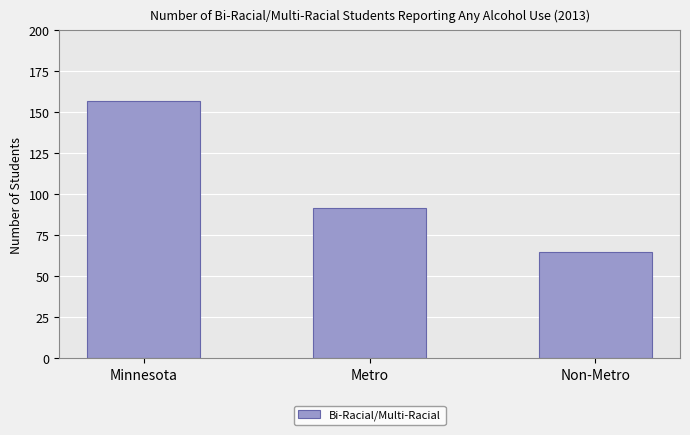

What is the label of the 3rd bar from the left?

Non-Metro